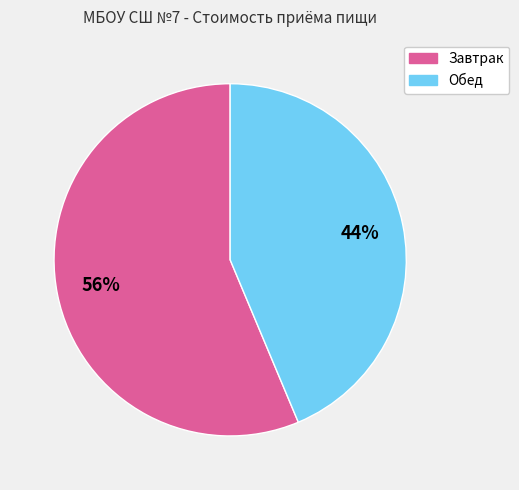

How many slices are in this pie chart?

2